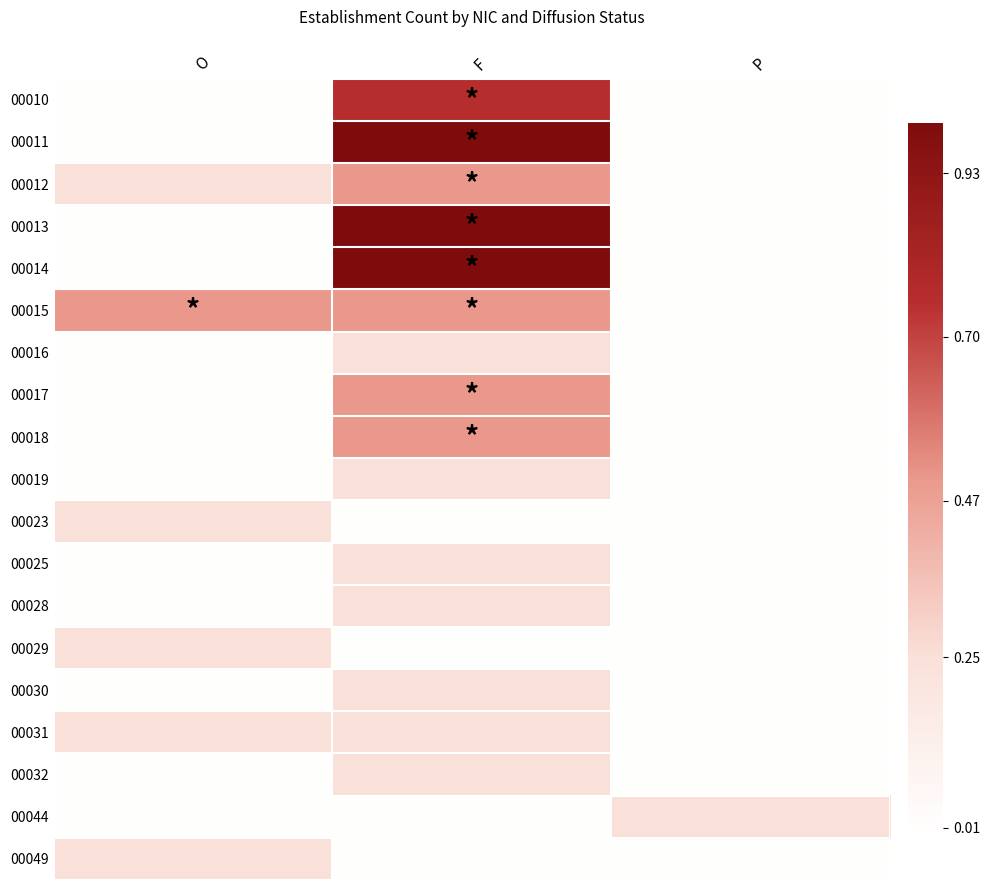

Which label corresponds to the largest value in the chart?

F